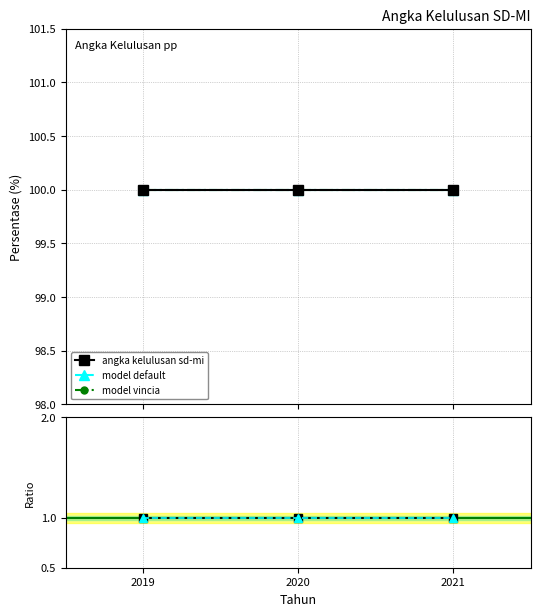

Does the chart display data point markers on the line(s)?

Yes